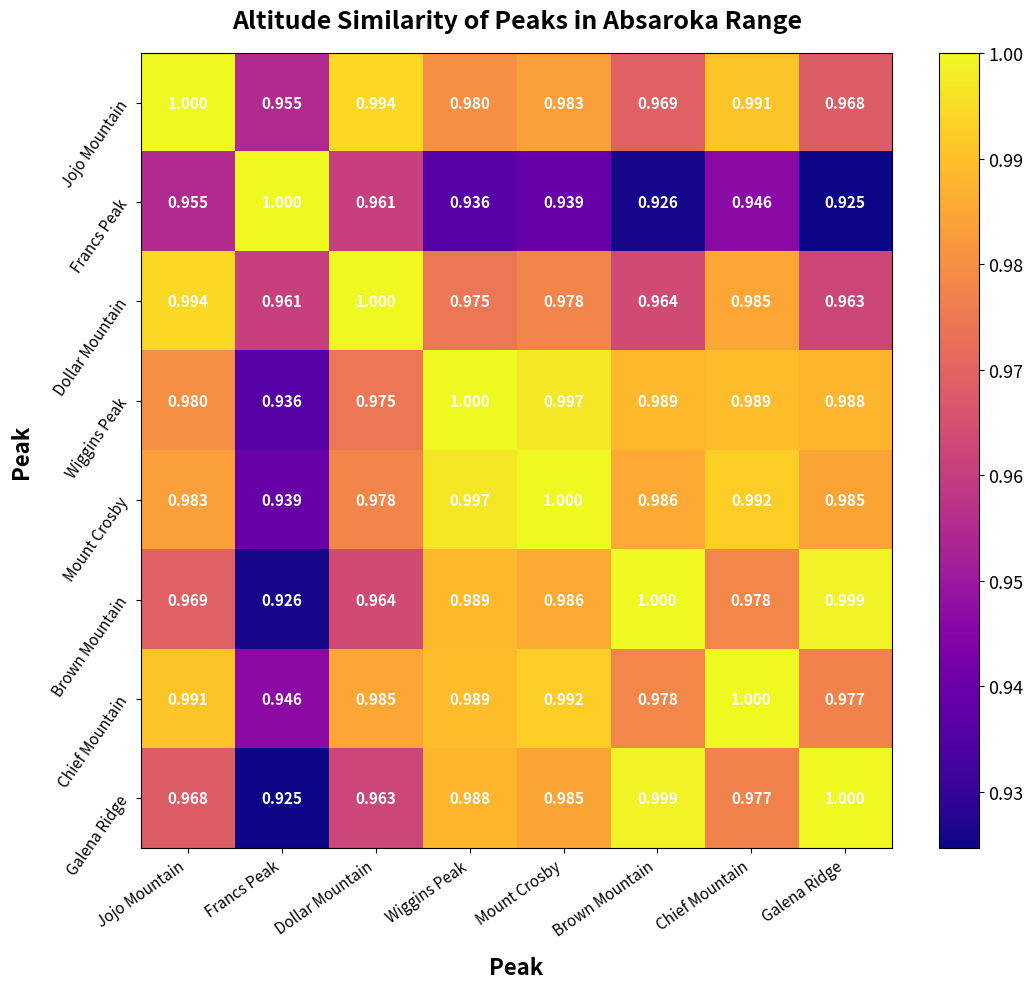

Which category has the lowest value in the Brown Mountain series?

Francs Peak